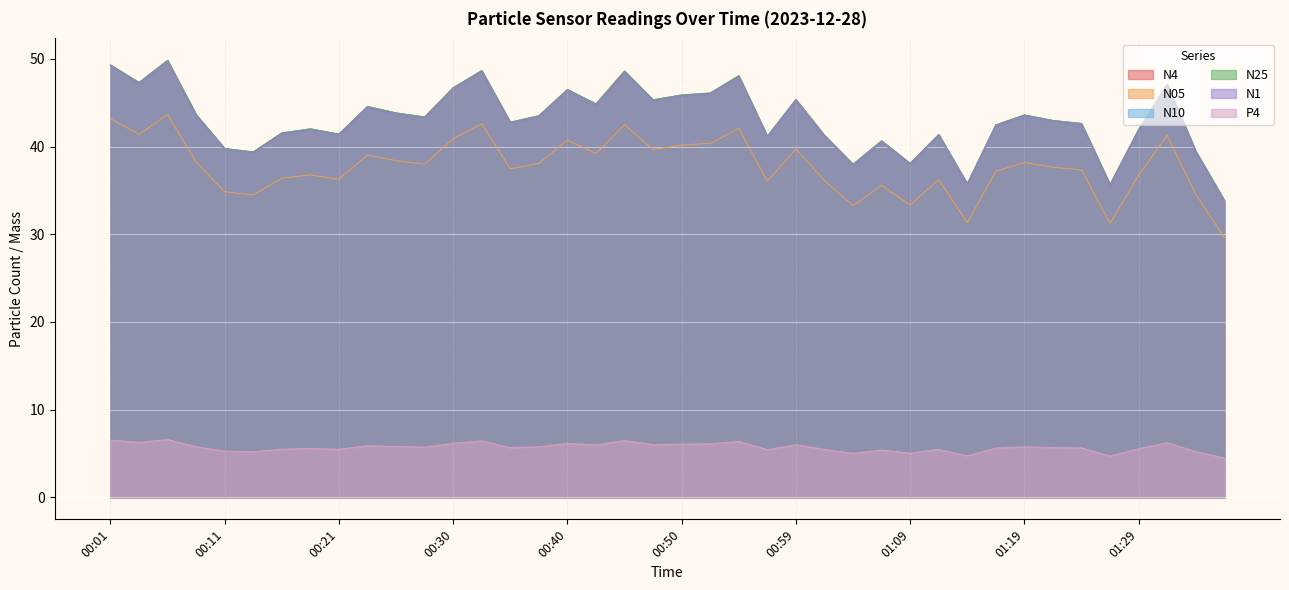

At 00:57, list the series in order from largest to smallest.

N10, N4, N25, N1, N05, P4